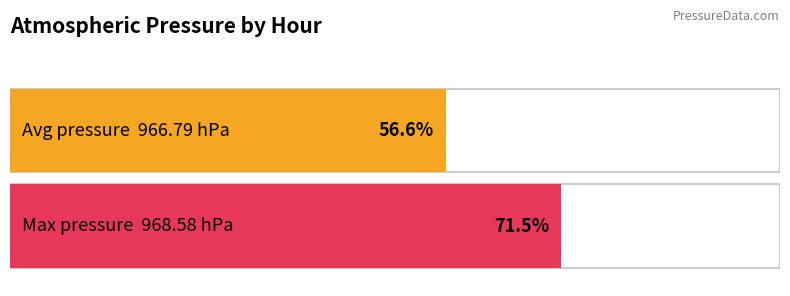

What is the greatest value displayed?

968.6